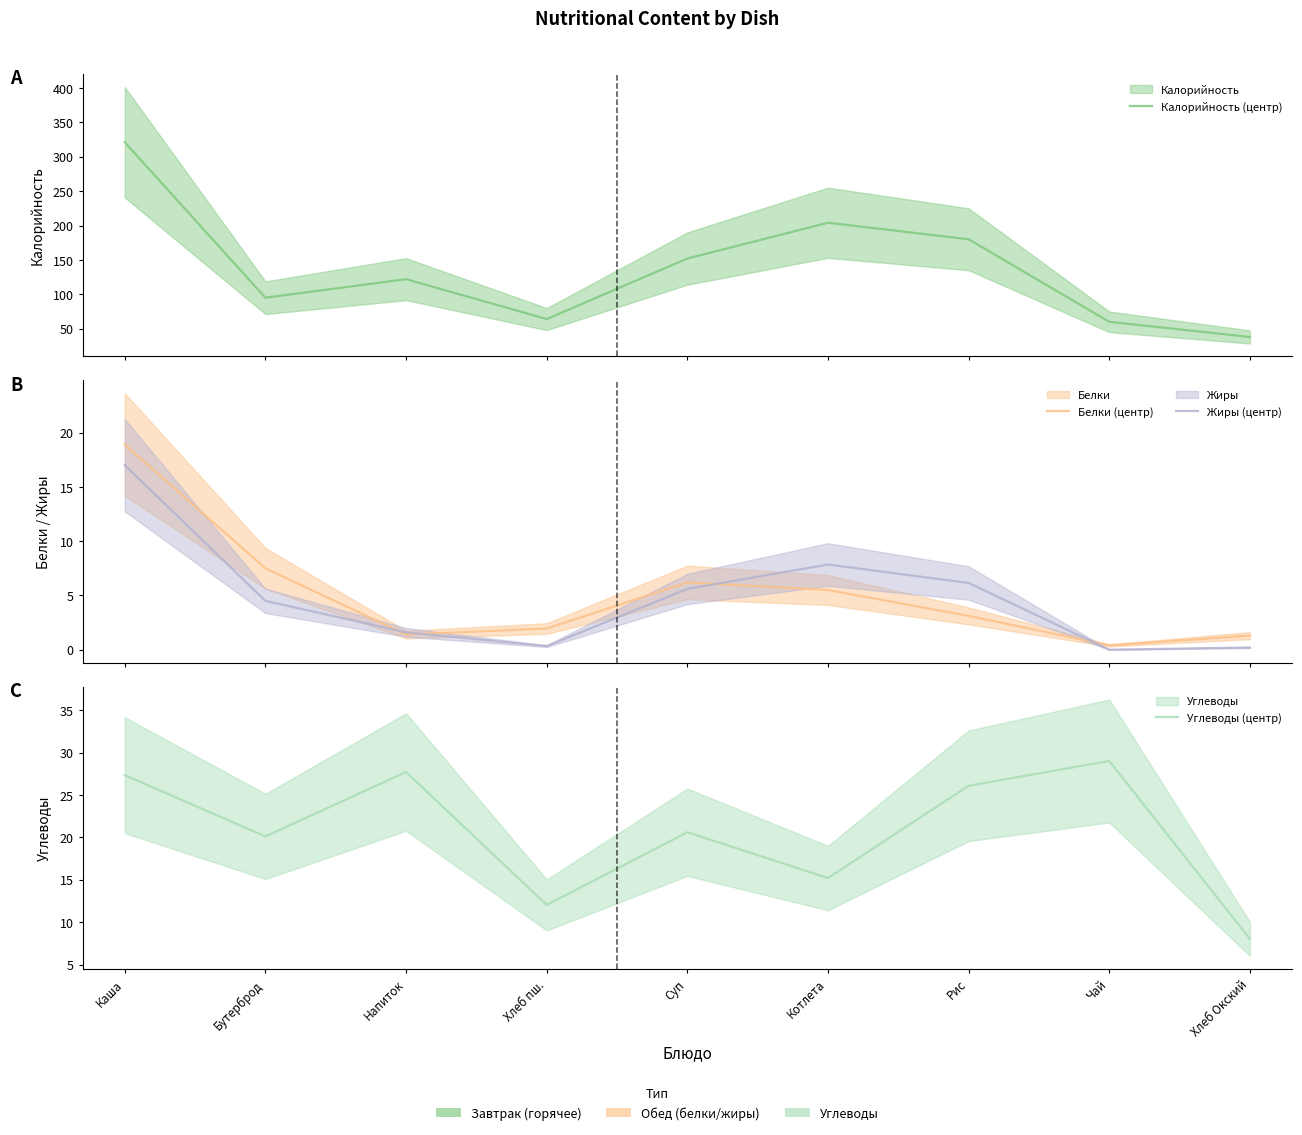

True or false: Углеводы (центр) and Белки (центр) intersect in this chart.

False